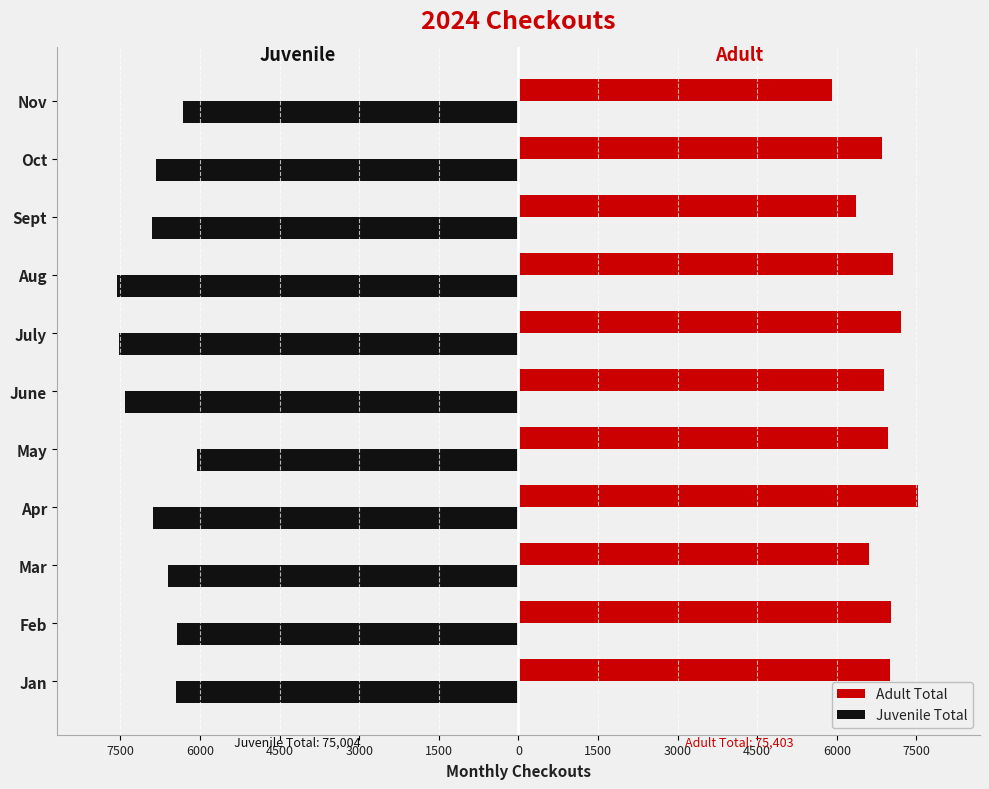

What is the greatest value displayed?

7527